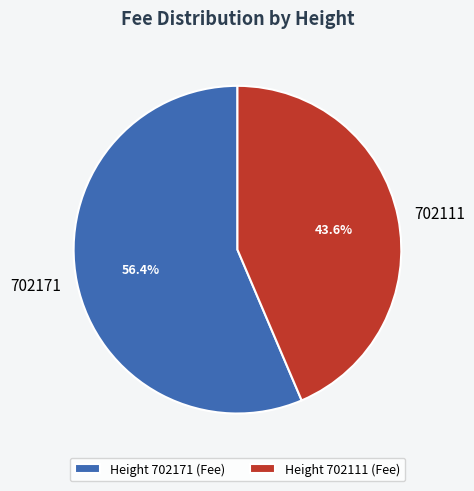

What percentage is NOT represented by 702111?

56.4%